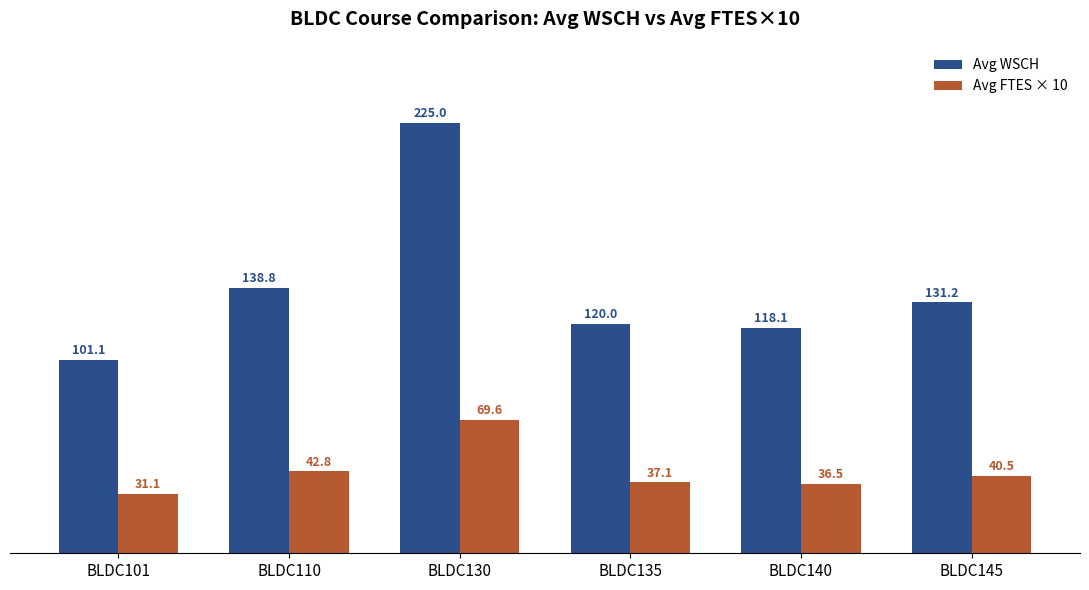

Is it true that Avg FTES × 10 equals 40.5 at BLDC145?

True